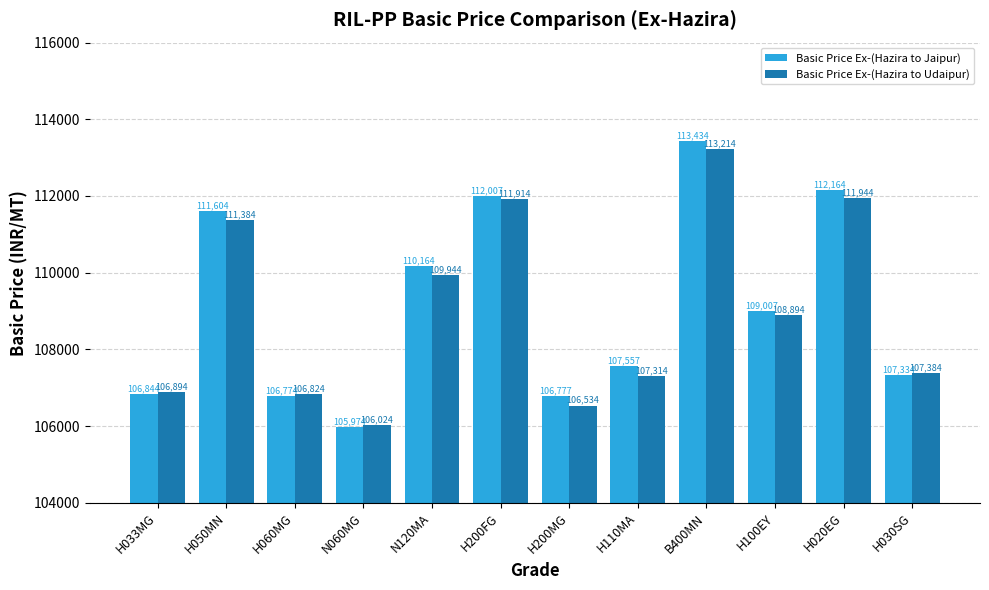

The Basic Price Ex-(Hazira to Udaipur) series shows 107314 at H110MA. True or false?

True